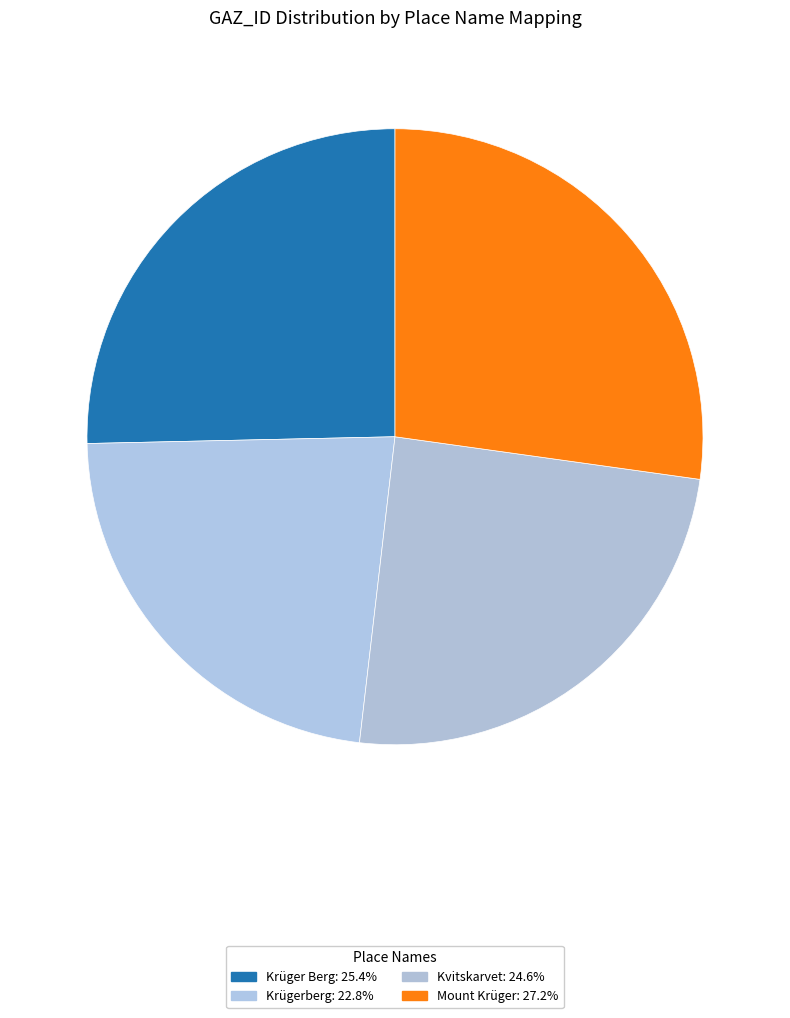

Is it true that Mount Krüger is 27% of the pie?

True